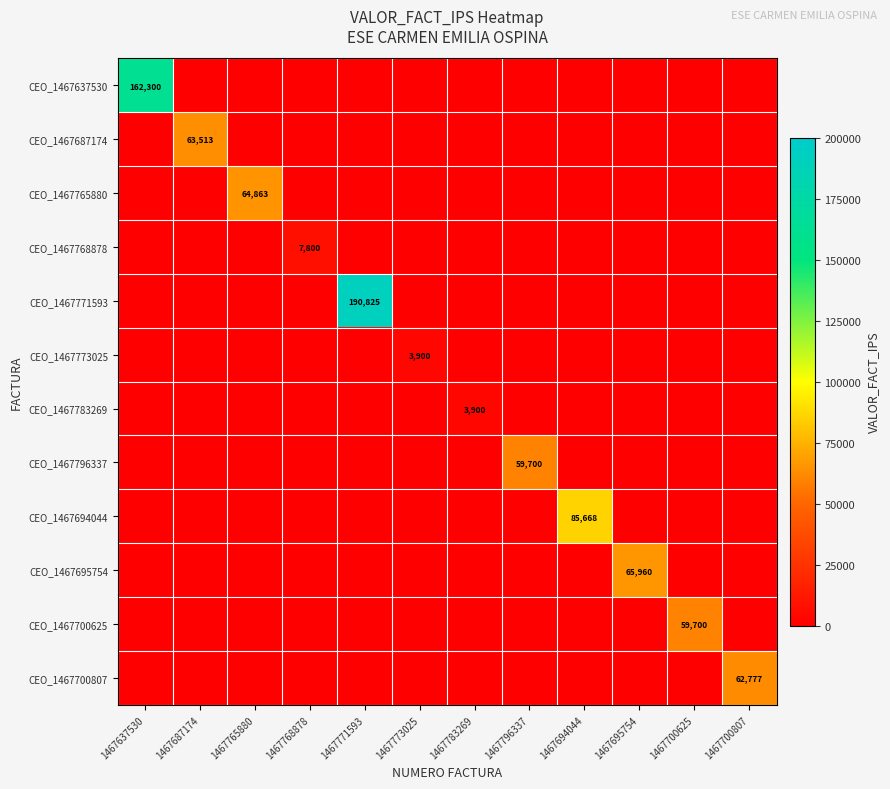

What is the average value of the CEO_1467768878 series?

650